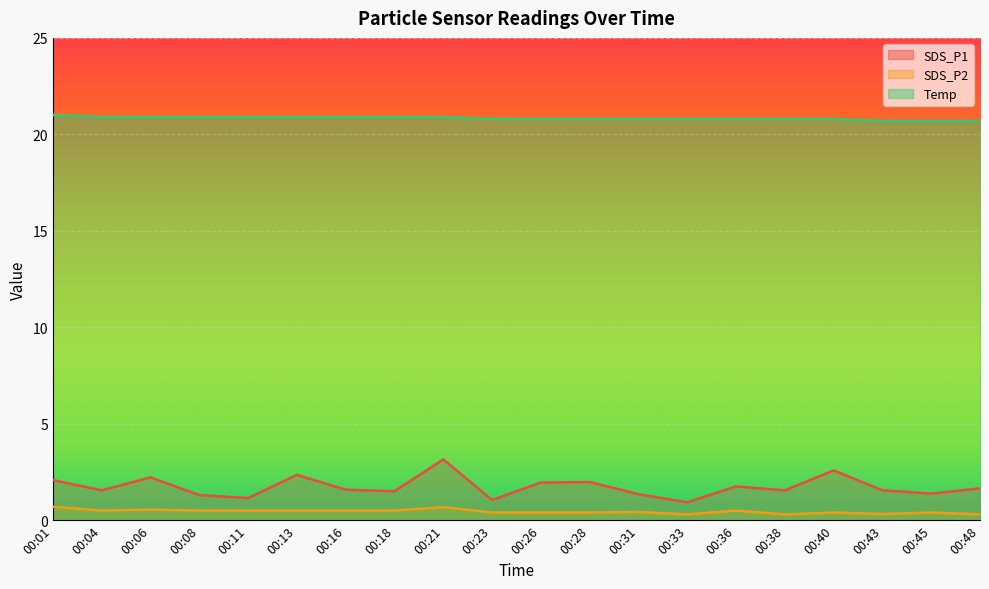

What is the greatest value displayed?

21.0